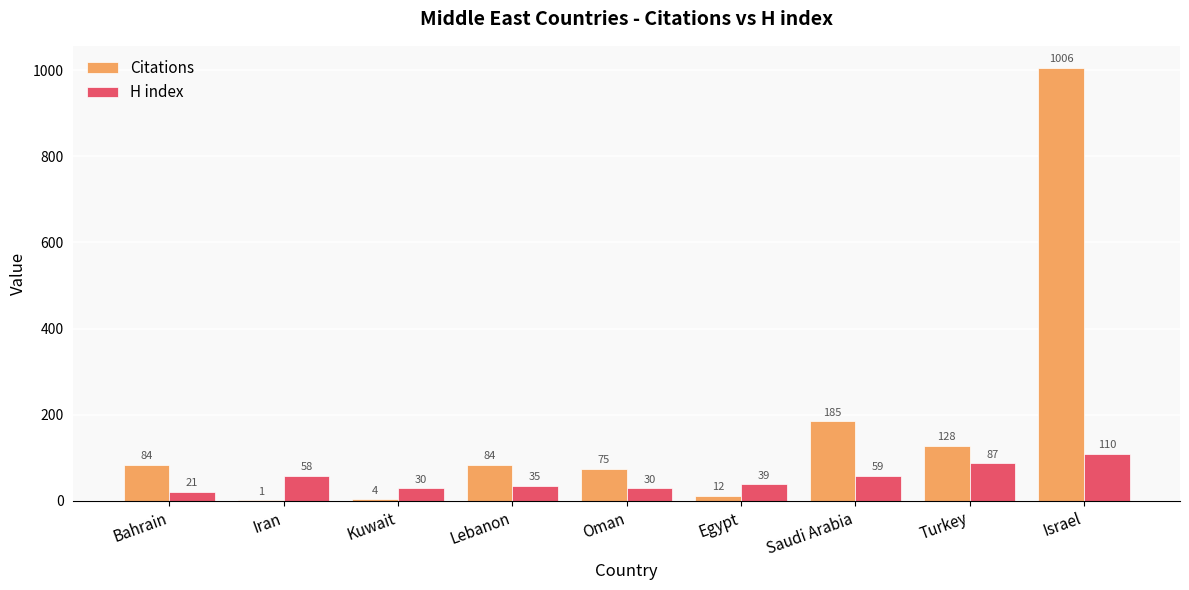

At which category is the sum across all series the highest?

Israel